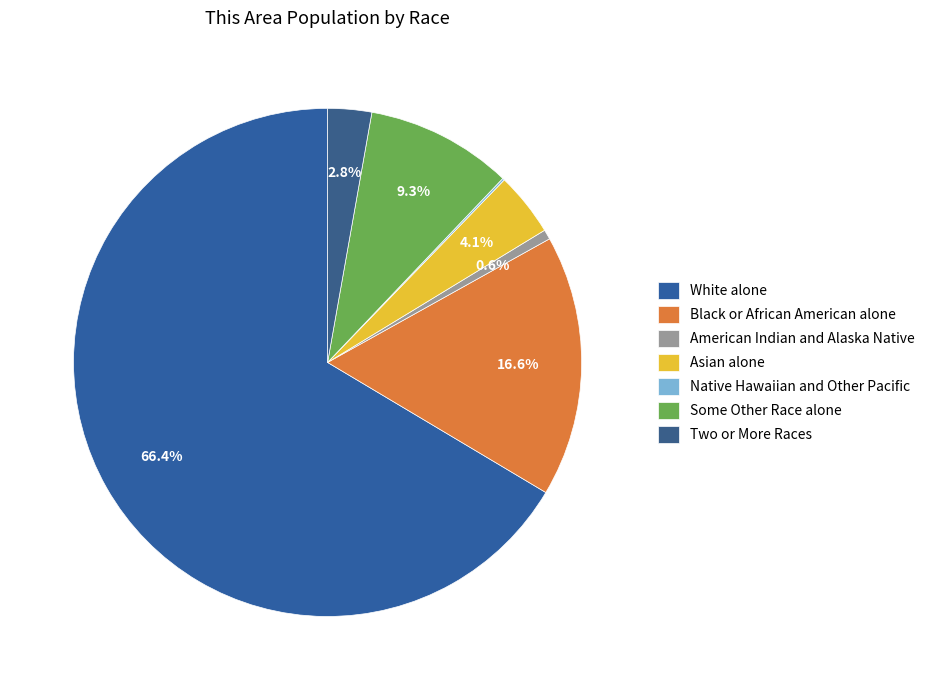

To the nearest percent, what is the average slice percentage?

14%